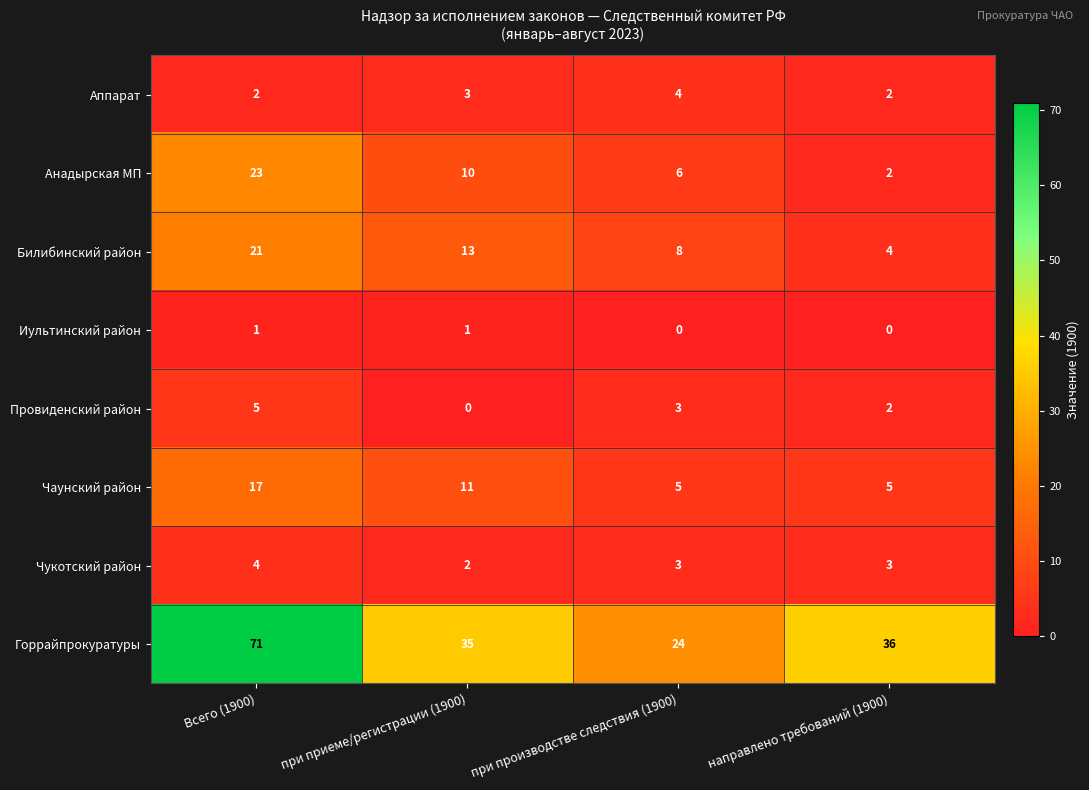

What is the maximum value shown in the chart?

71